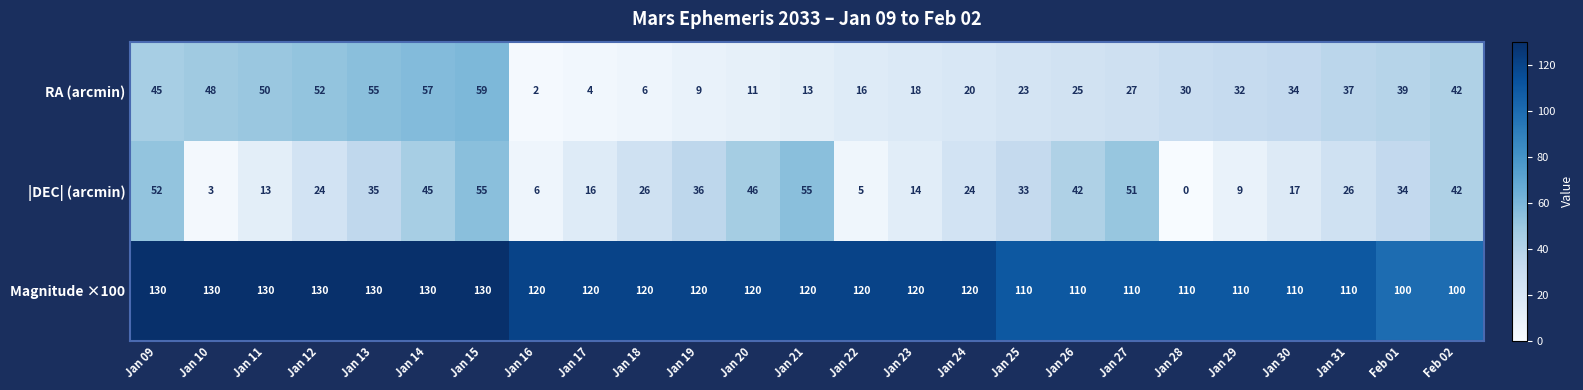

How many distinct data groups are displayed?

3